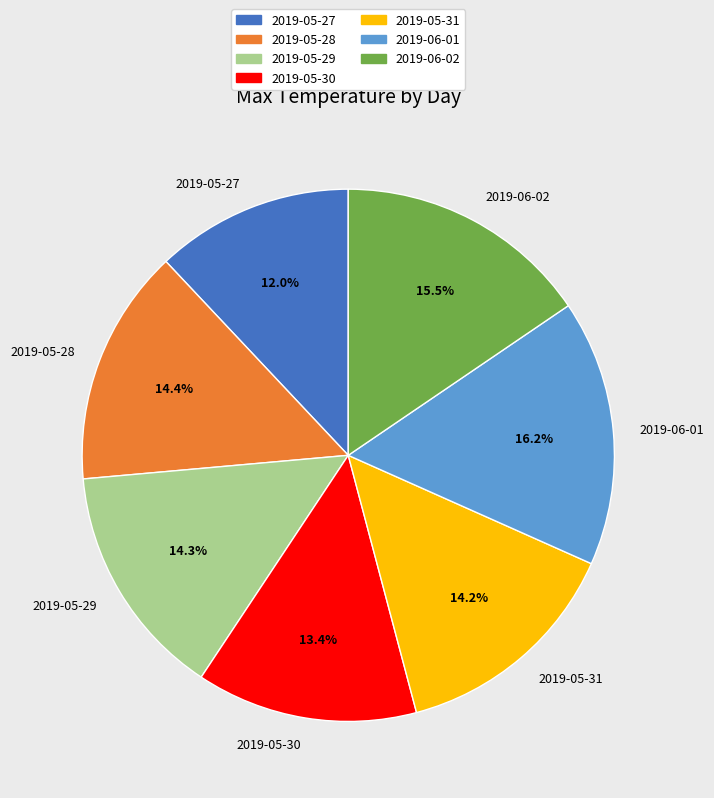

Which has a higher value, 2019-05-28 or 2019-06-01?

2019-06-01